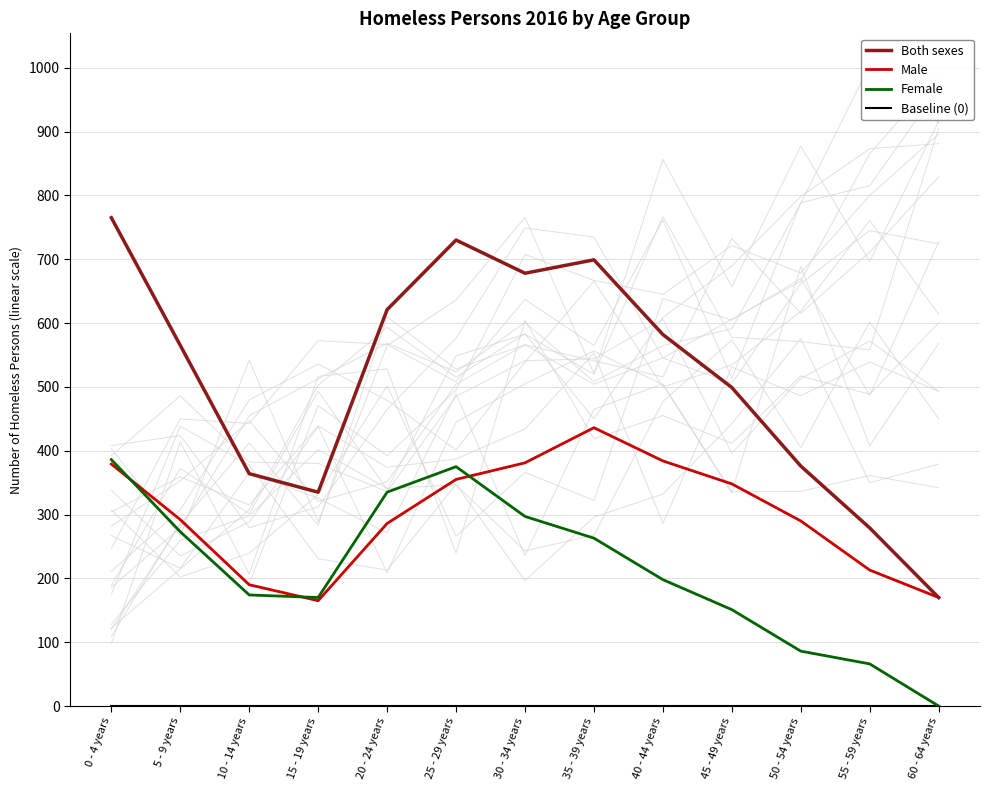

List the labels in order of Both sexes value, smallest first.

60 - 64 years, 55 - 59 years, 15 - 19 years, 10 - 14 years, 50 - 54 years, 45 - 49 years, 5 - 9 years, 40 - 44 years, 20 - 24 years, 30 - 34 years, 35 - 39 years, 25 - 29 years, 0 - 4 years